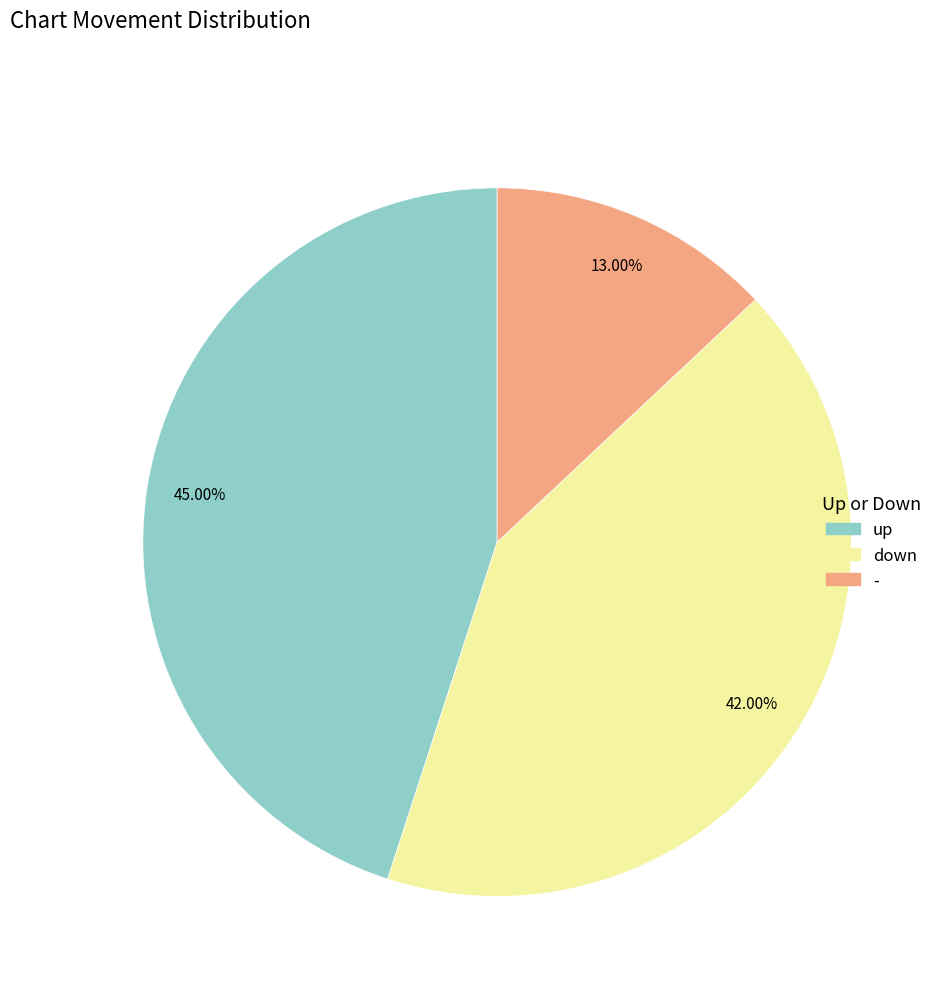

Which has a higher value, - or up?

up